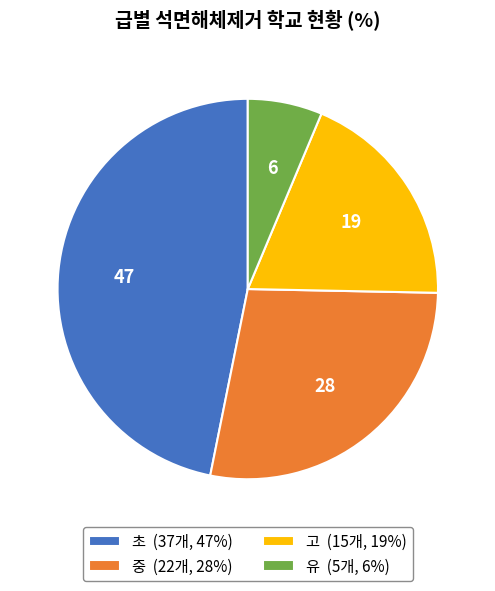

Does 초 account for over 50% of the chart?

No